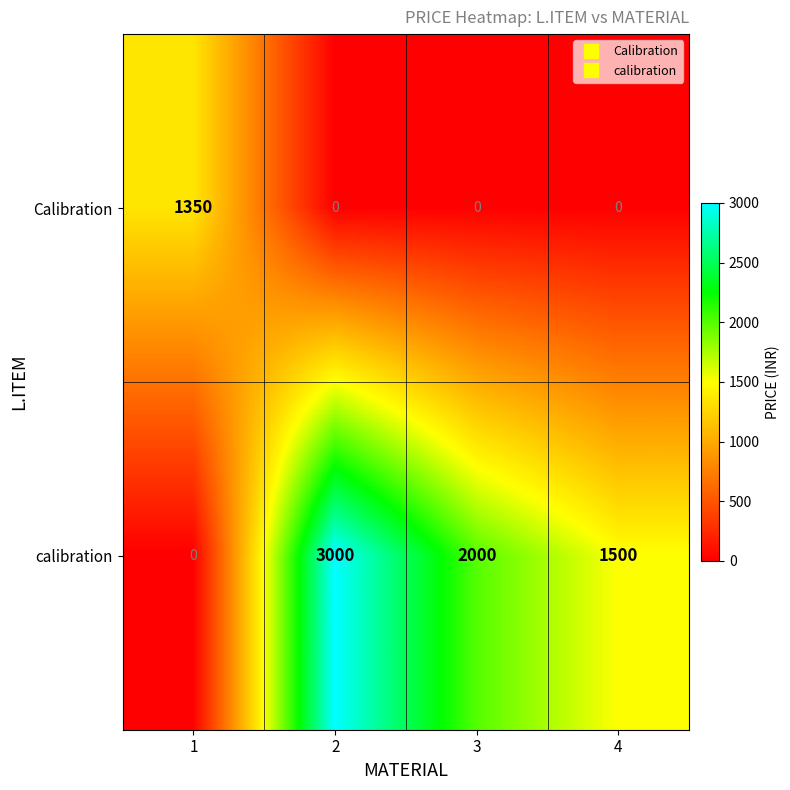

Between 1 and 4, which series saw the biggest shift?

calibration